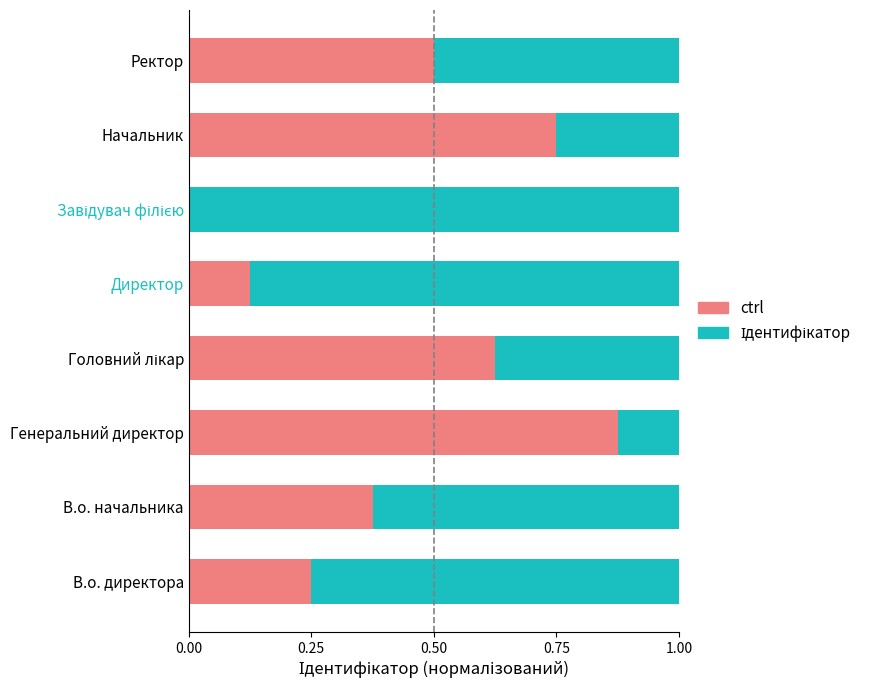

What is the total value across all series at Ректор?

1.0